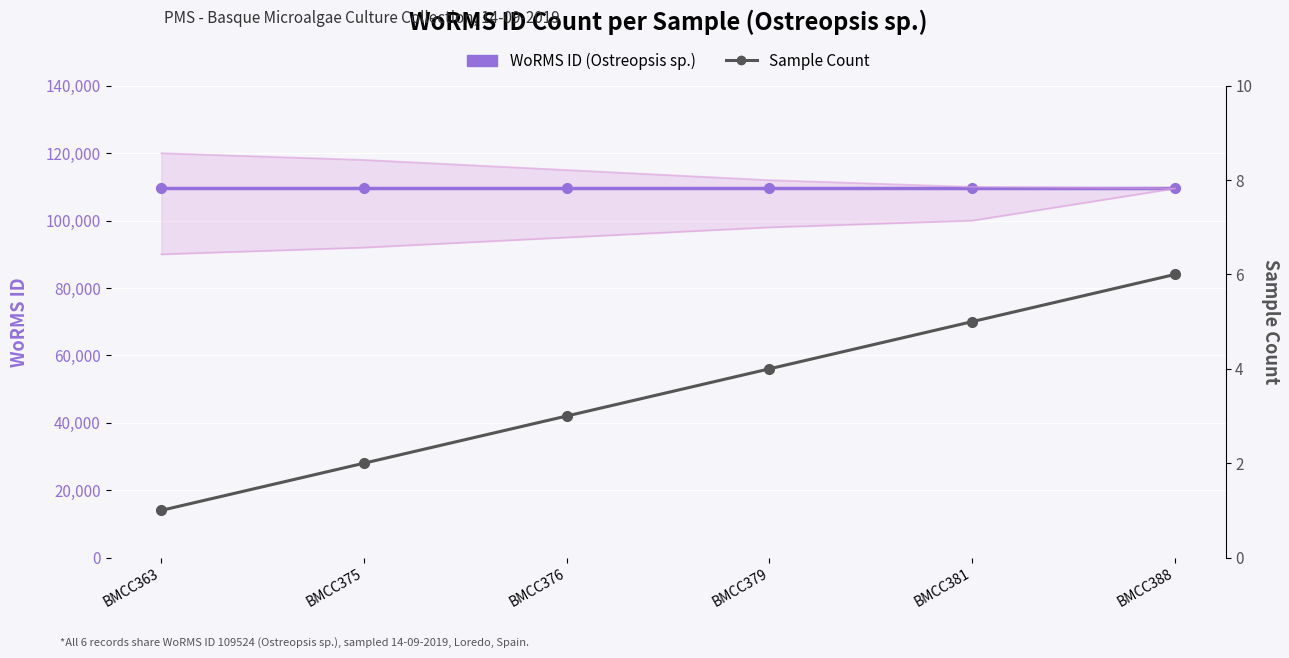

What is the sum of the WoRMS ID (Ostreopsis sp.) values at BMCC379 and BMCC376?

219048